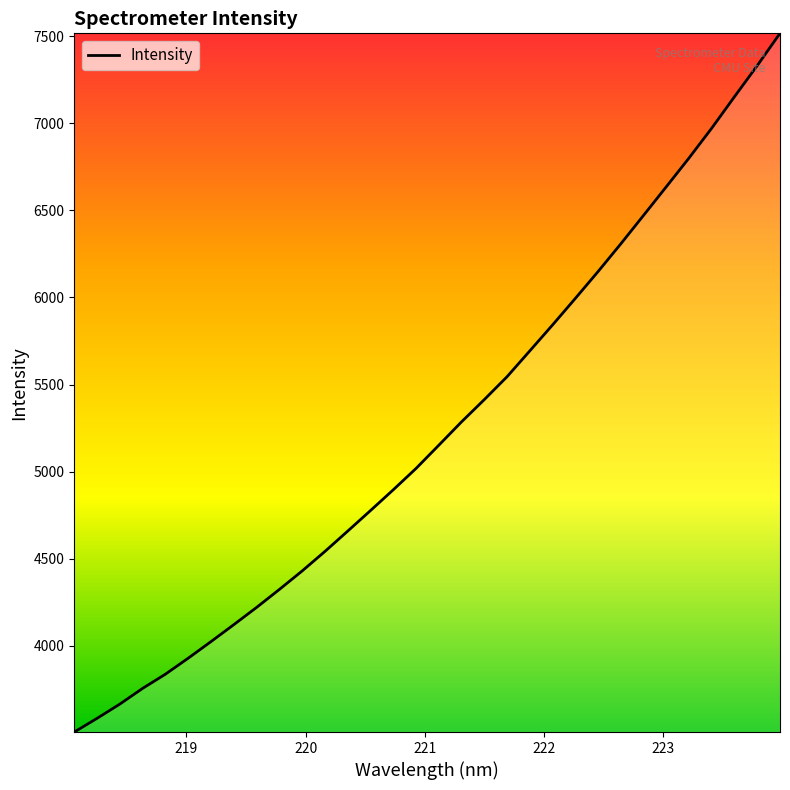

What is the minimum value shown in the chart?

3506.1